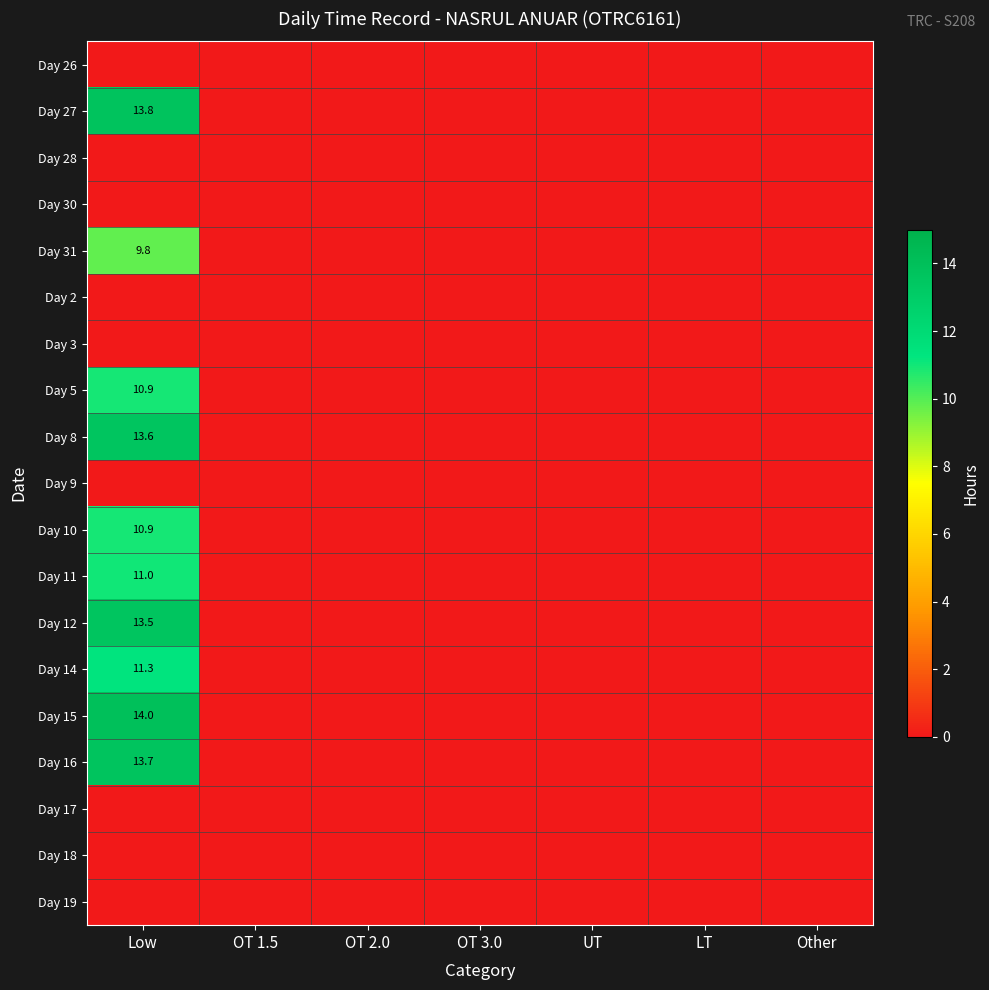

True or false: Day 16 has a value of 13.7 at Low.

True